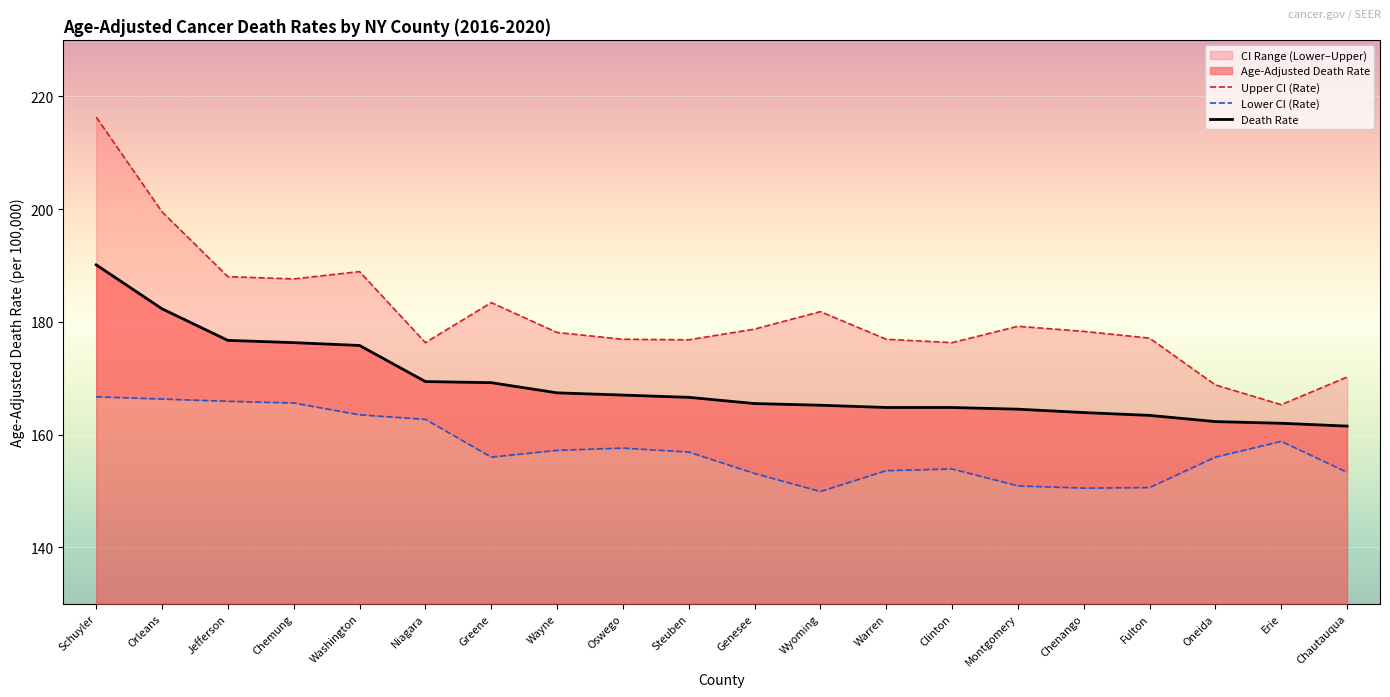

Reading left to right, what are all the values shown in this chart?

Age-Adjusted Death Rate: Schuyler=190.1	Orleans=182.3	Jefferson=176.7	Chemung=176.3	Washington=175.8	Niagara=169.4	Greene=169.2	Wayne=167.4	Oswego=167.0	Steuben=166.6	Genesee=165.5	Wyoming=165.2	Warren=164.8	Clinton=164.8	Montgomery=164.5	Chenango=163.9	Fulton=163.4	Oneida=162.3	Erie=162.0	Chautauqua=161.5
Upper CI (Rate): Schuyler=216.3	Orleans=199.5	Jefferson=188.0	Chemung=187.6	Washington=188.9	Niagara=176.3	Greene=183.4	Wayne=178.1	Oswego=176.9	Steuben=176.8	Genesee=178.7	Wyoming=181.8	Warren=176.9	Clinton=176.3	Montgomery=179.2	Chenango=178.3	Fulton=177.1	Oneida=168.8	Erie=165.3	Chautauqua=170.2
Lower CI (Rate): Schuyler=166.7	Orleans=166.3	Jefferson=165.9	Chemung=165.6	Washington=163.5	Niagara=162.7	Greene=156.0	Wayne=157.2	Oswego=157.6	Steuben=156.9	Genesee=153.1	Wyoming=149.9	Warren=153.6	Clinton=153.9	Montgomery=150.9	Chenango=150.5	Fulton=150.6	Oneida=156.0	Erie=158.8	Chautauqua=153.3